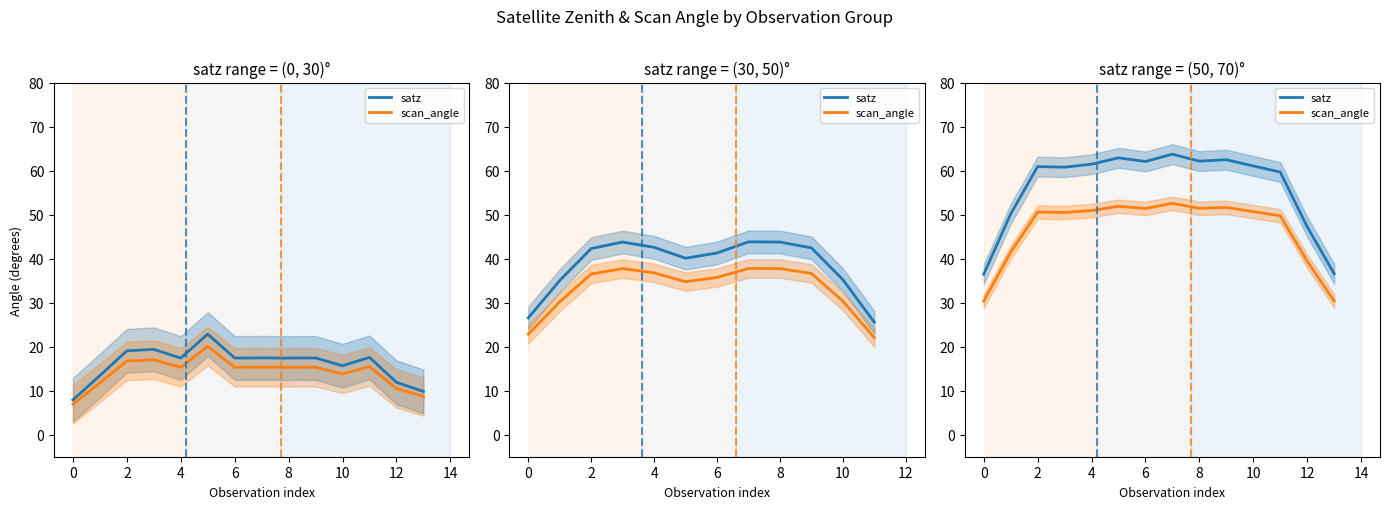

True or false: scan_angle has more than 2 interior local peaks.

True